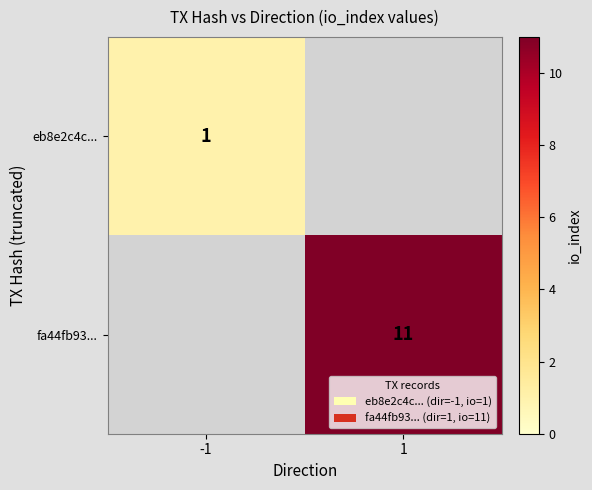

The eb8e2c4c... series shows 2 at -1. True or false?

False